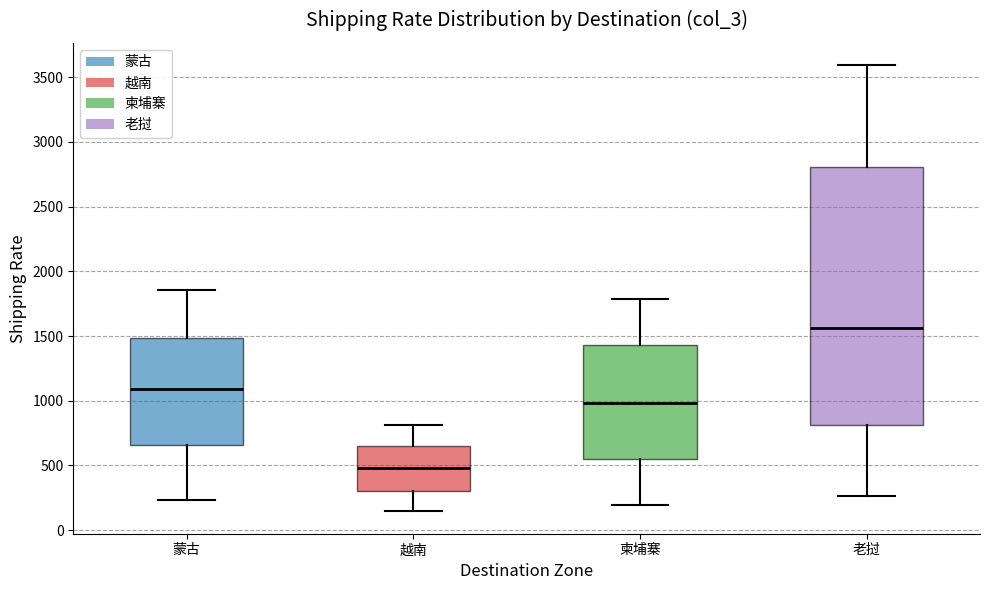

Reading left to right, read every box against the y-axis: the position of its median line, the range the box covers, and the ends of its whiskers. The values are not printed on the chart, so give them approximately, as read against the axis.

蒙古: median 1100, box 650 to 1500, whiskers 250 to 1850
越南: median 500, box 300 to 650, whiskers 150 to 800
柬埔寨: median 1000, box 550 to 1450, whiskers 200 to 1800
老挝: median 1550, box 800 to 2800, whiskers 250 to 3600